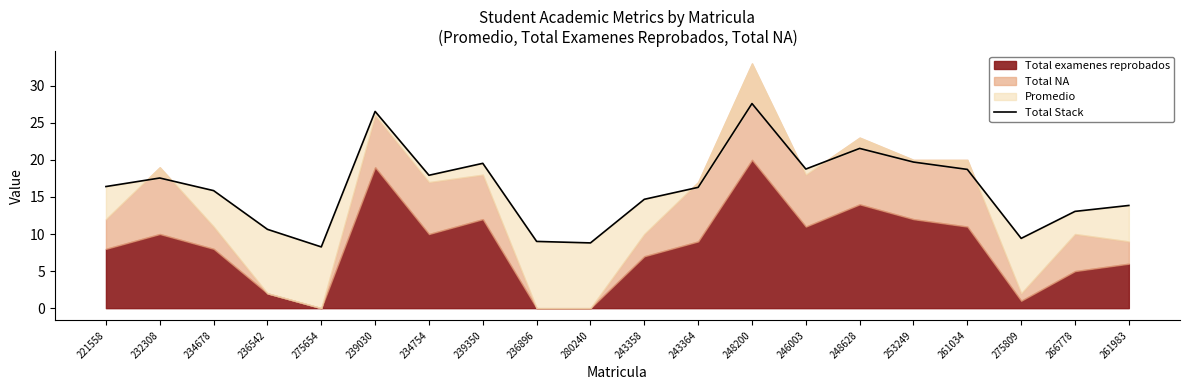

What is the difference between the maximum and minimum values?

19.3